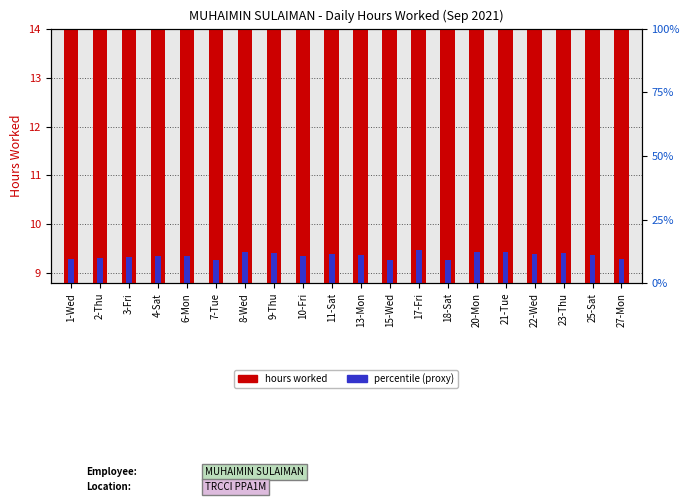

At which label does percentile (proxy) reach its peak?

17-Fri